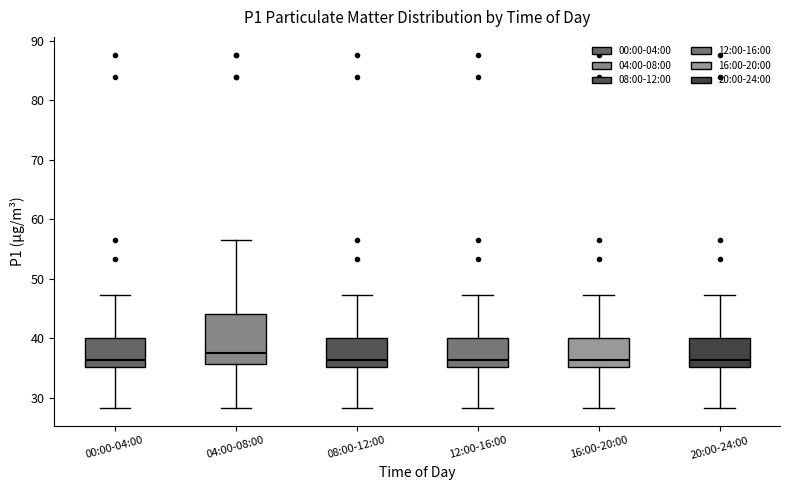

Reading left to right, read every box against the y-axis: the position of its median line, the range the box covers, and the ends of its whiskers. The values are not printed on the chart, so give them approximately, as read against the axis.

00:00-04:00: median 36, box 35 to 40, whiskers 28 to 47
04:00-08:00: median 38, box 36 to 44, whiskers 28 to 57
08:00-12:00: median 36, box 35 to 40, whiskers 28 to 47
12:00-16:00: median 36, box 35 to 40, whiskers 28 to 47
16:00-20:00: median 36, box 35 to 40, whiskers 28 to 47
20:00-24:00: median 36, box 35 to 40, whiskers 28 to 47